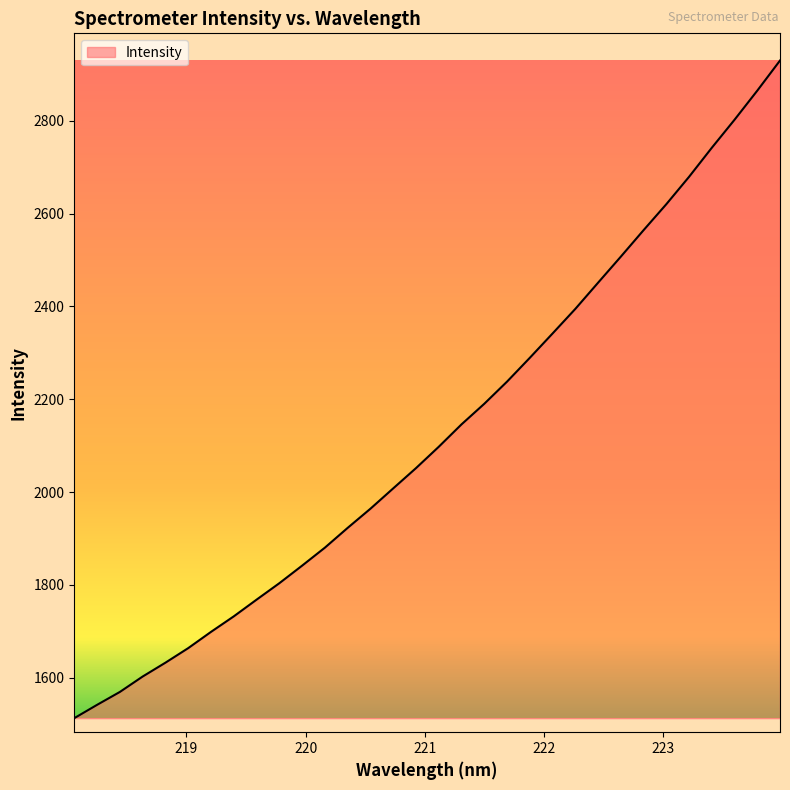

What is the maximum value shown in the chart?

2929.7